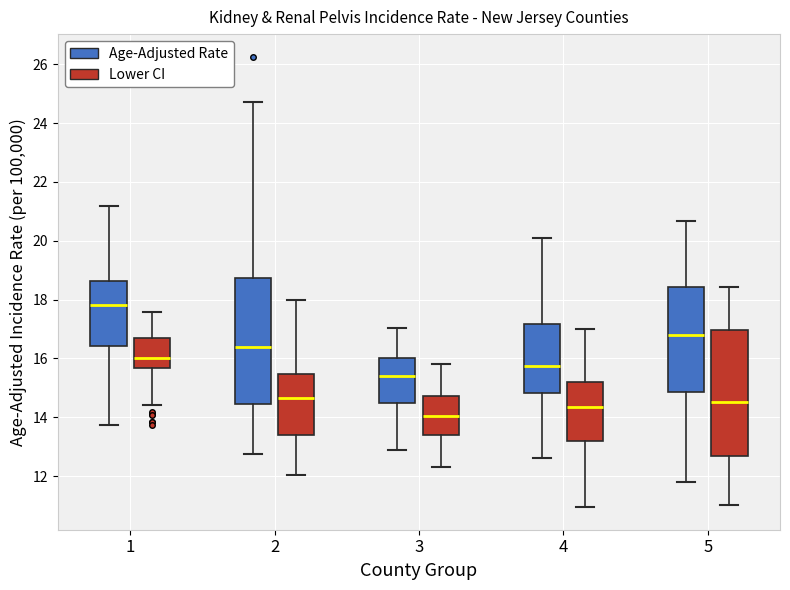

Where is the lower edge of the box for 1 (Lower CI) on the y-axis? The values are not printed on the chart, so give them approximately, as read against the axis.

15.6